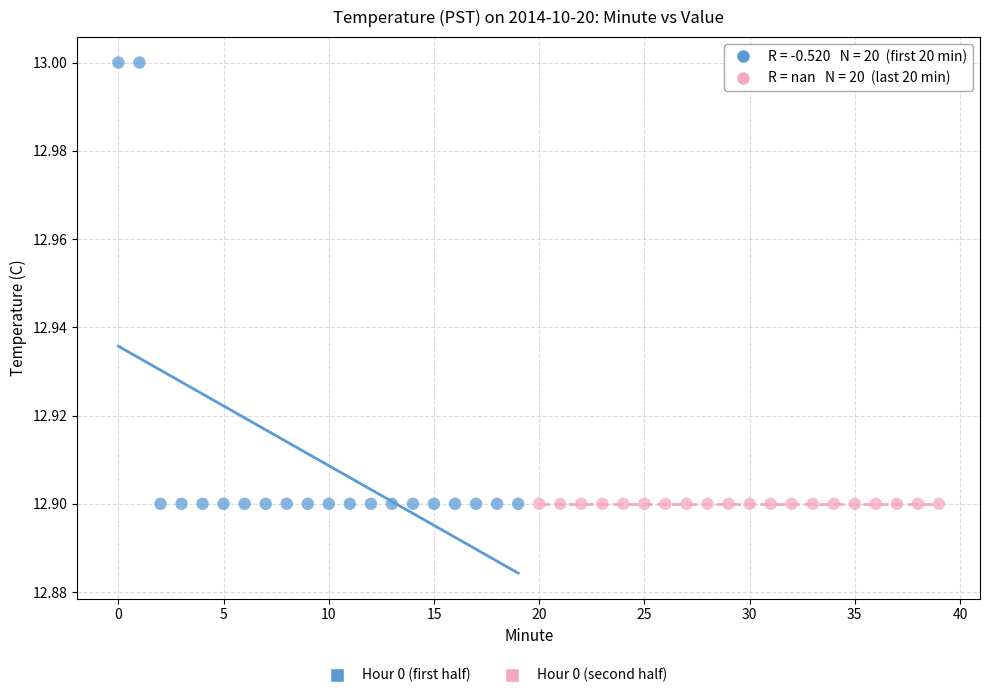

Which series reaches the maximum Y coordinate?

Hour 0 (first half)